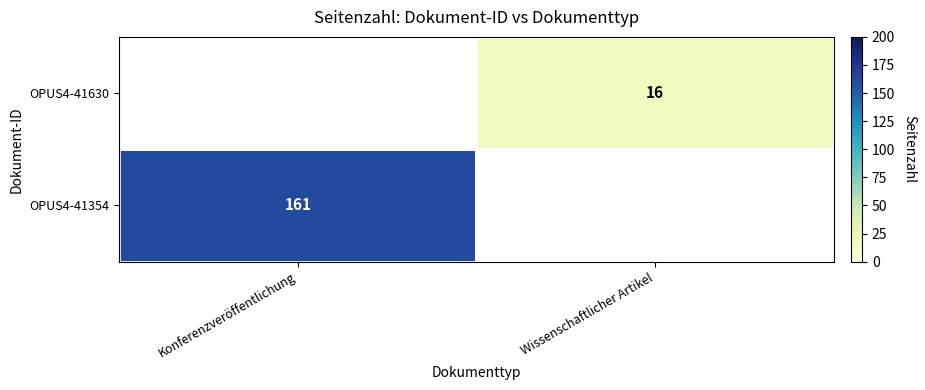

The value of OPUS4-41630 at Wissenschaftlicher Artikel is 16. True or false?

True